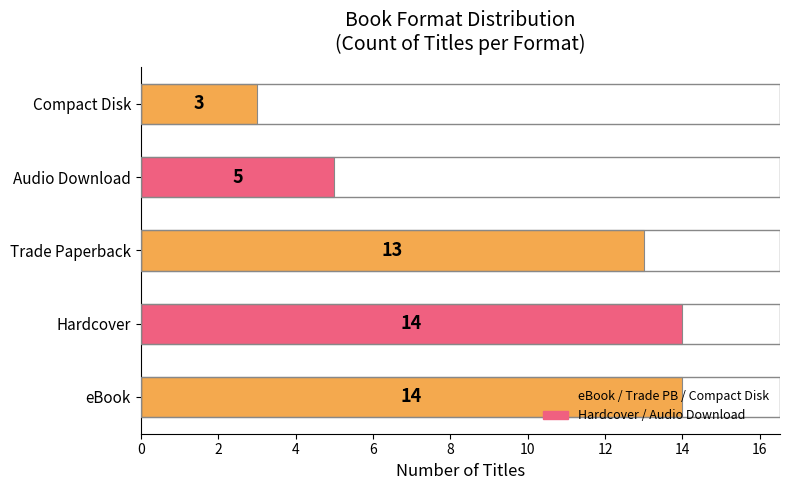

The chart shows a value of 5 at Audio Download. True or false?

True